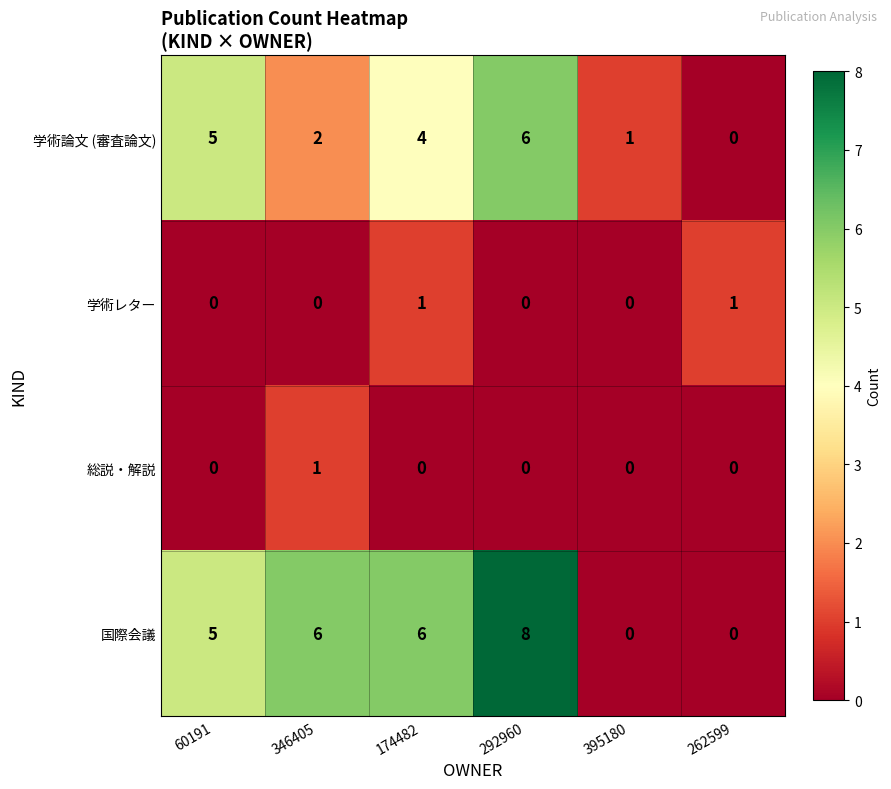

Rank the series at 346405 from lowest to highest value.

学術レター, 総説・解説, 学術論文 (審査論文), 国際会議